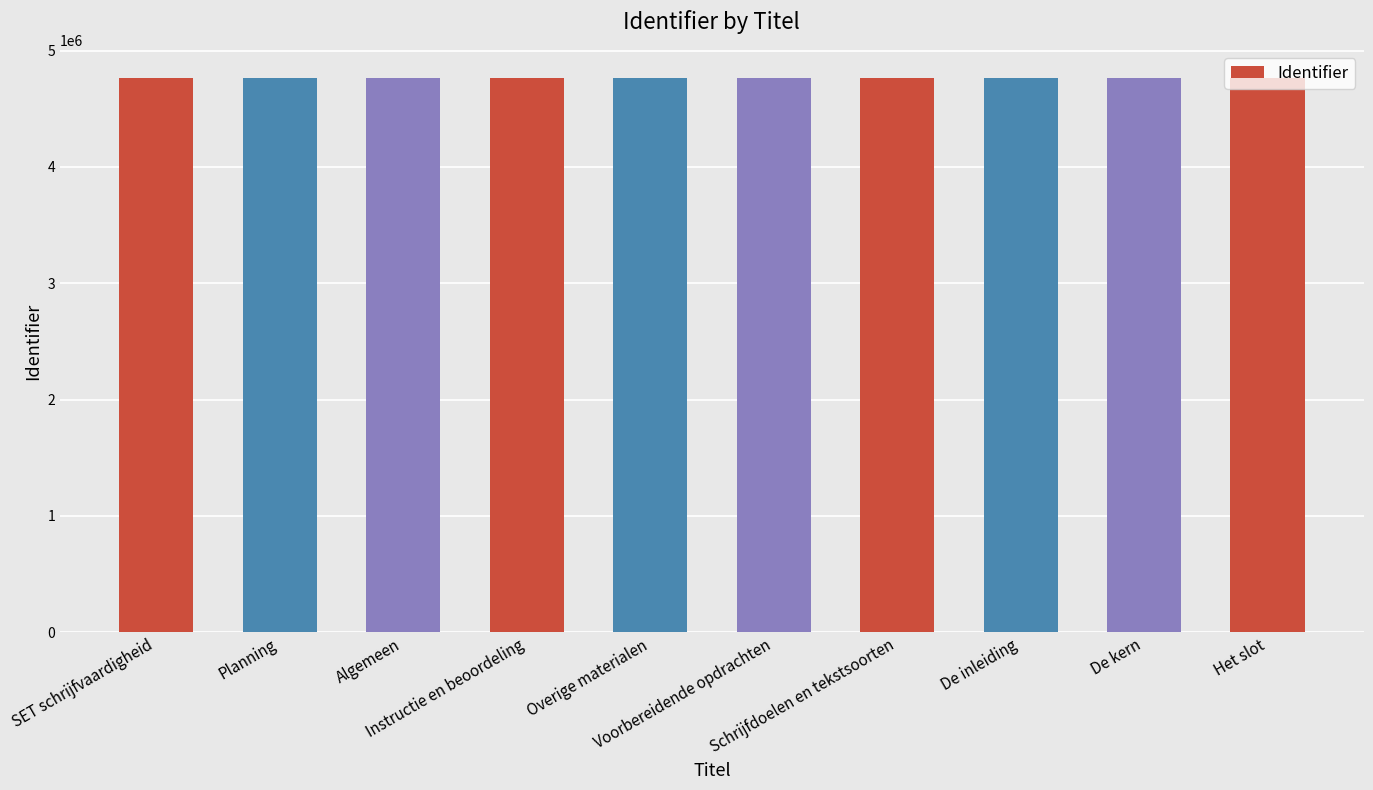

What is the smallest value displayed?

4768536